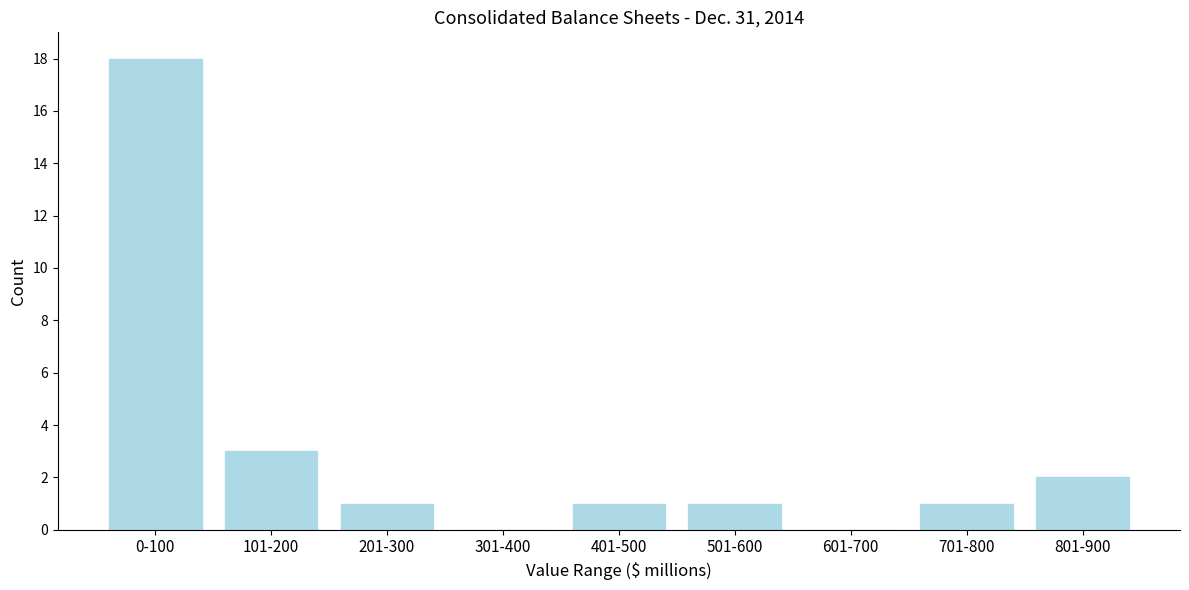

Reading left to right, transcribe all the data shown in this chart.

0-100=18	101-200=3	201-300=1	301-400=0	401-500=1	501-600=1	601-700=0	701-800=1	801-900=2